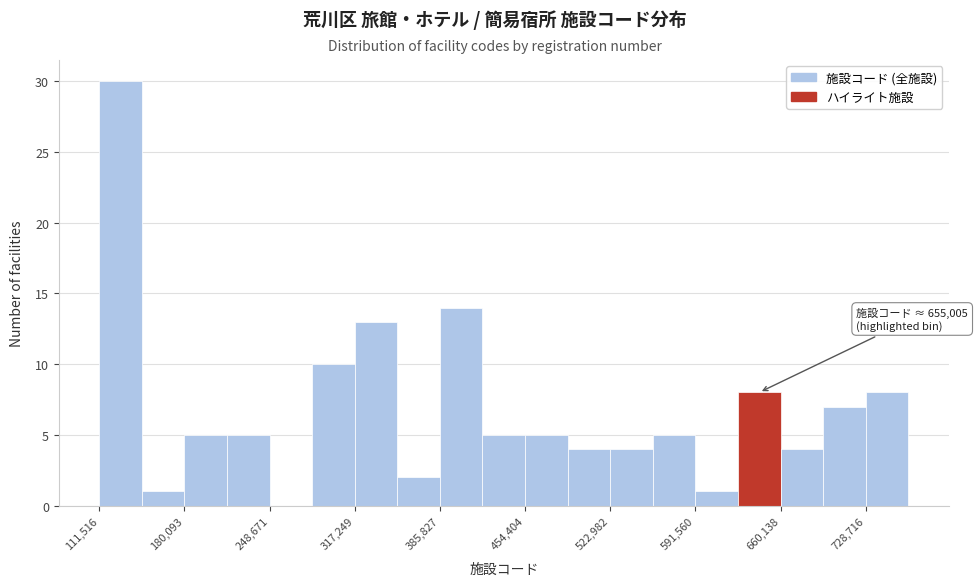

Around what value on the x-axis is the tallest bar? Give the approximate position of its centre, as read against the axis.

130000